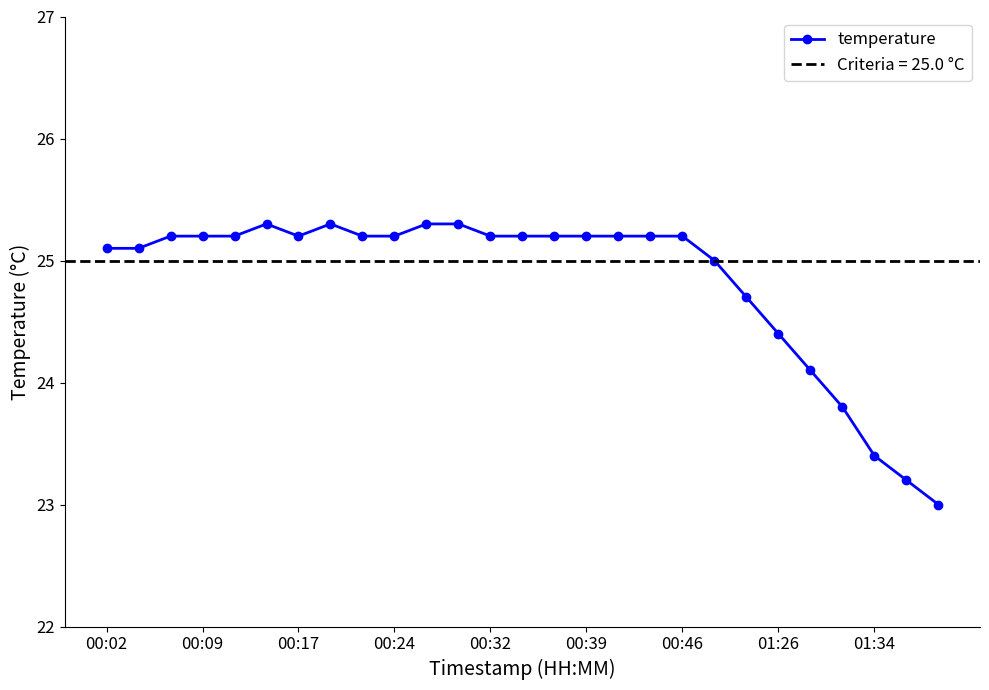

How many points are lower than both their immediate neighbors (excluding endpoints)?

1